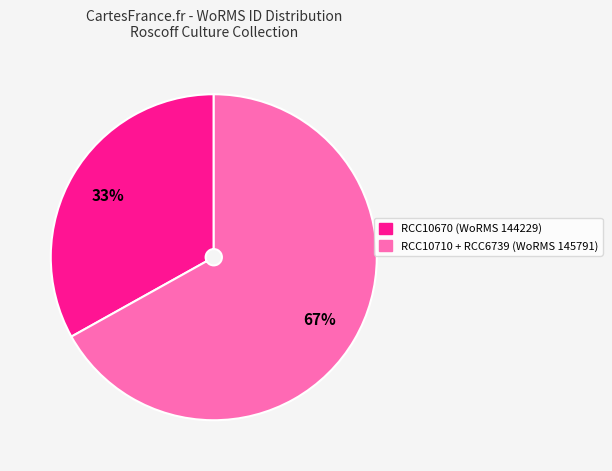

What percentage is the RCC10670 (WoRMS 144229) slice, to the nearest percent?

33%